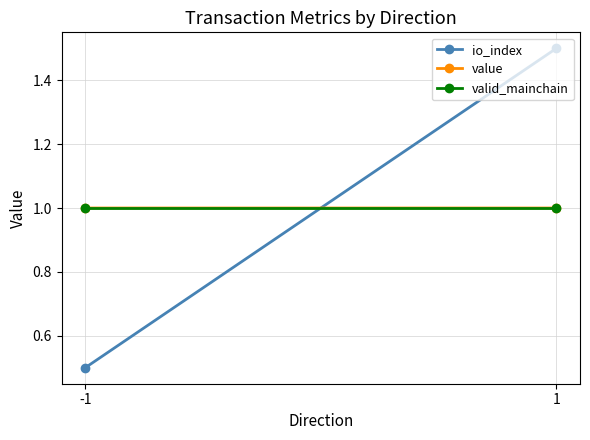

Between -1 and 1, which series saw the biggest shift?

io_index